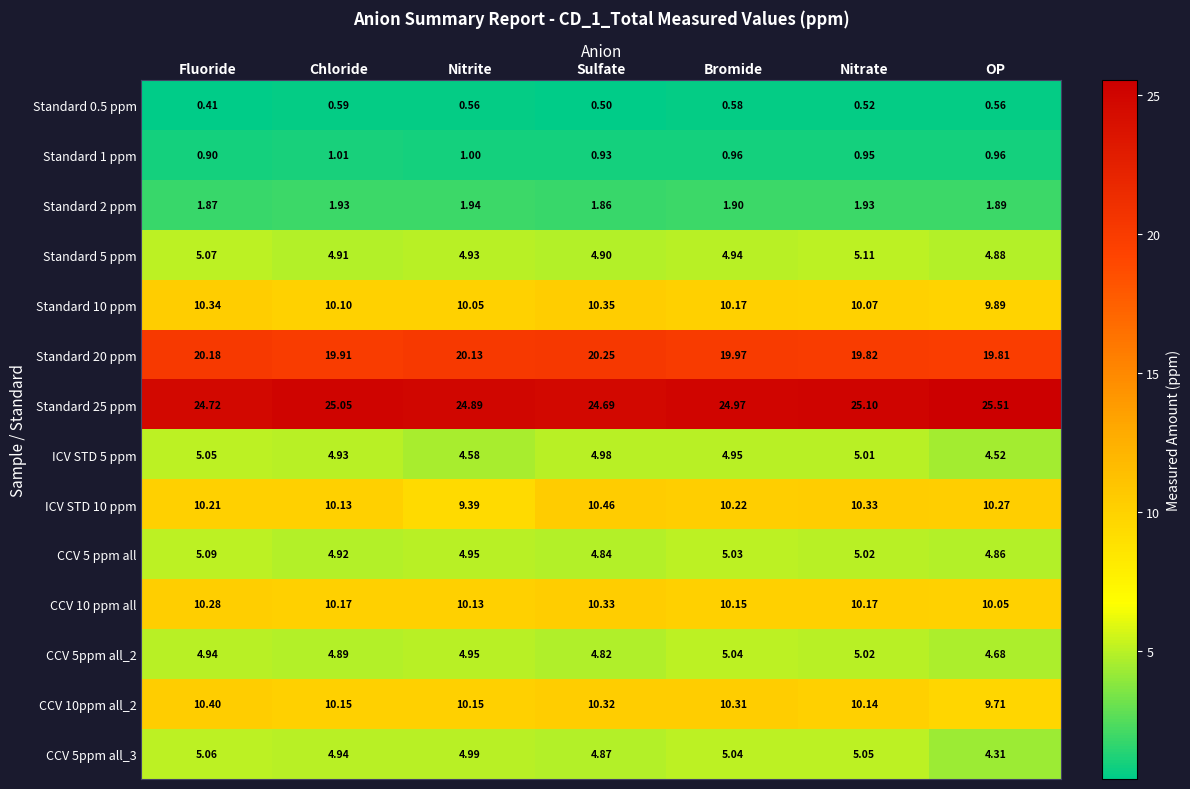

Where is Standard 0.5 ppm nearest to the value 0?

Fluoride